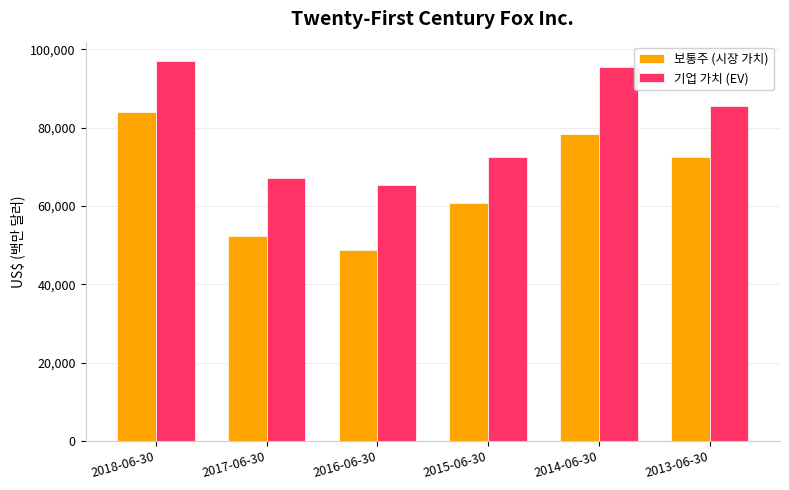

What is the lowest value of the 보통주 (시장 가치) series?

48724